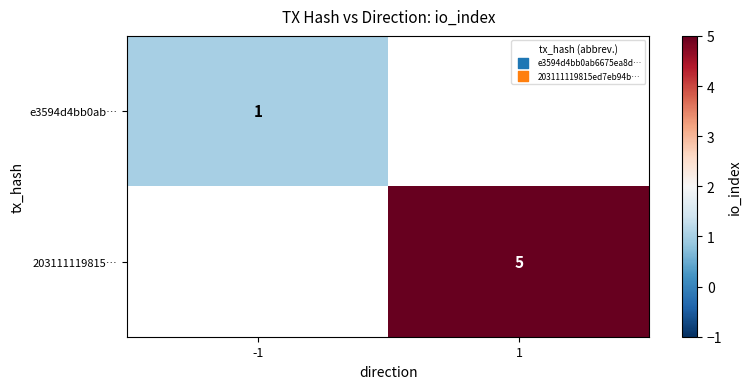

The e3594d4bb0ab… series shows 0 at -1. True or false?

False